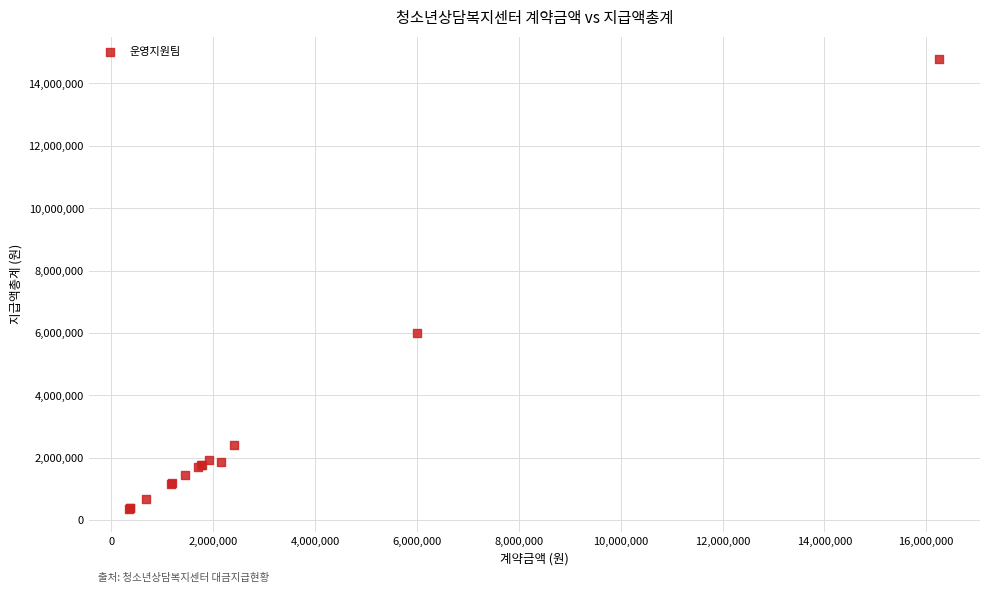

What Y value in the scatter plot is closest to 7567500?

6012000